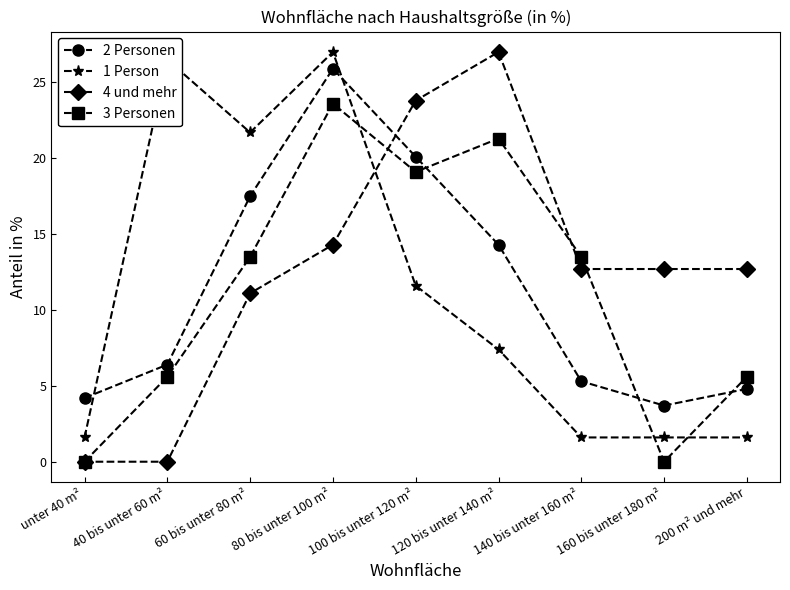

Reading left to right, transcribe all the data shown in this chart.

2 Personen: 4.2	6.4	17.5	25.9	20.1	14.3	5.3	3.7	4.8
1 Person: 1.6	26.5	21.7	27.0	11.6	7.4	1.6	1.6	1.6
4 und mehr: 0.0	0.0	11.1	14.3	23.8	27.0	12.7	12.7	12.7
3 Personen: 0.0	5.6	13.5	23.6	19.1	21.3	13.5	0.0	5.6